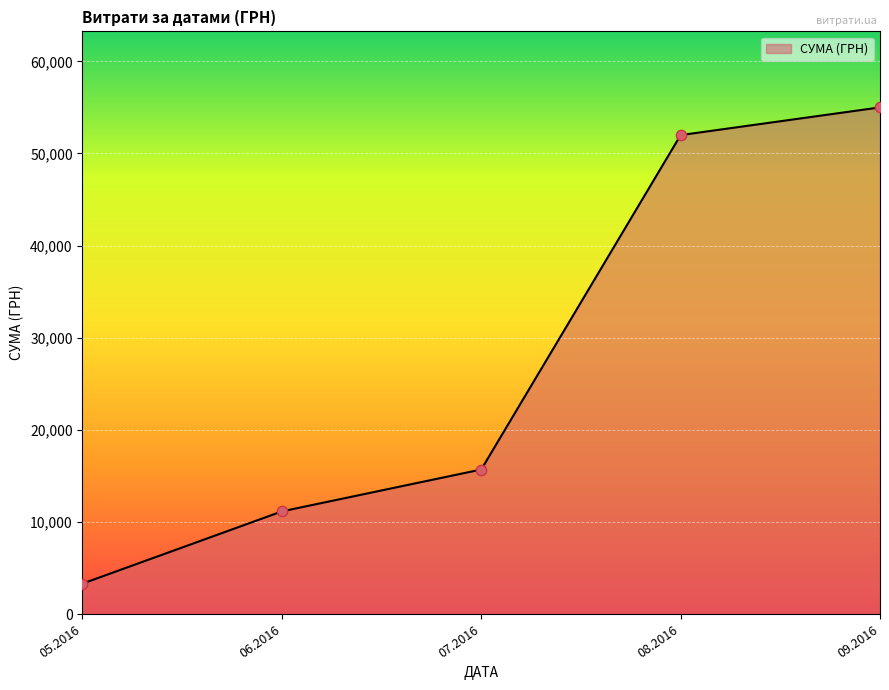

What is the change in value from 05.2016 to 09.2016?

+51694.9